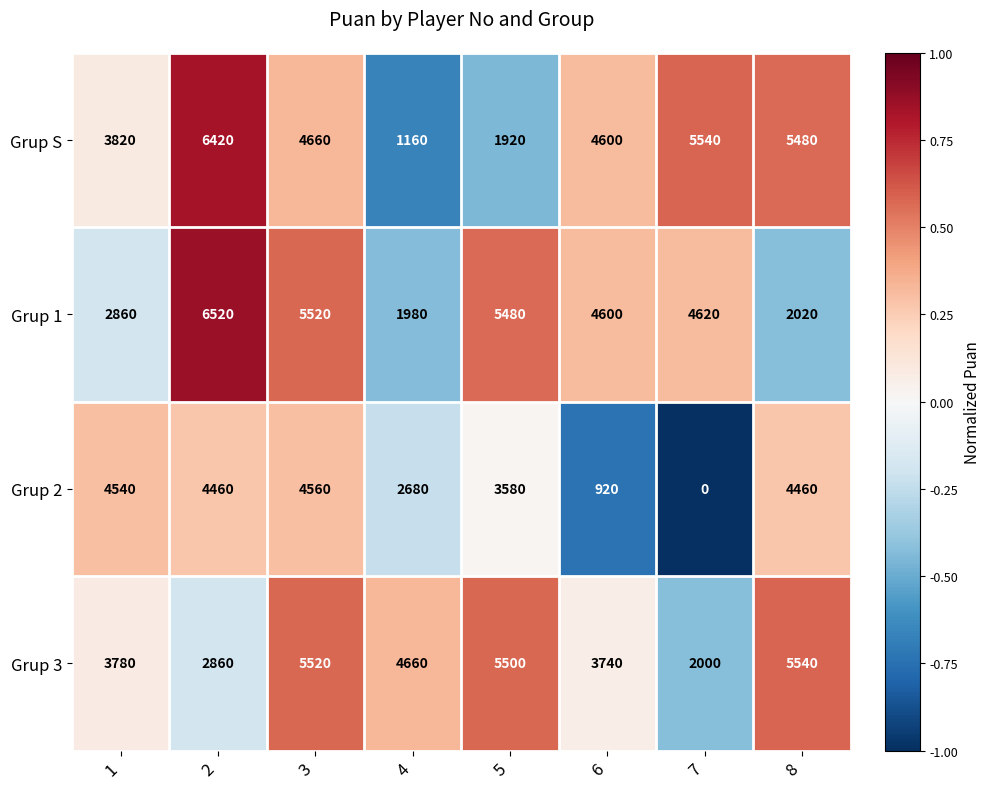

True or false: Grup 3 has a value of 3780 at 1.

True